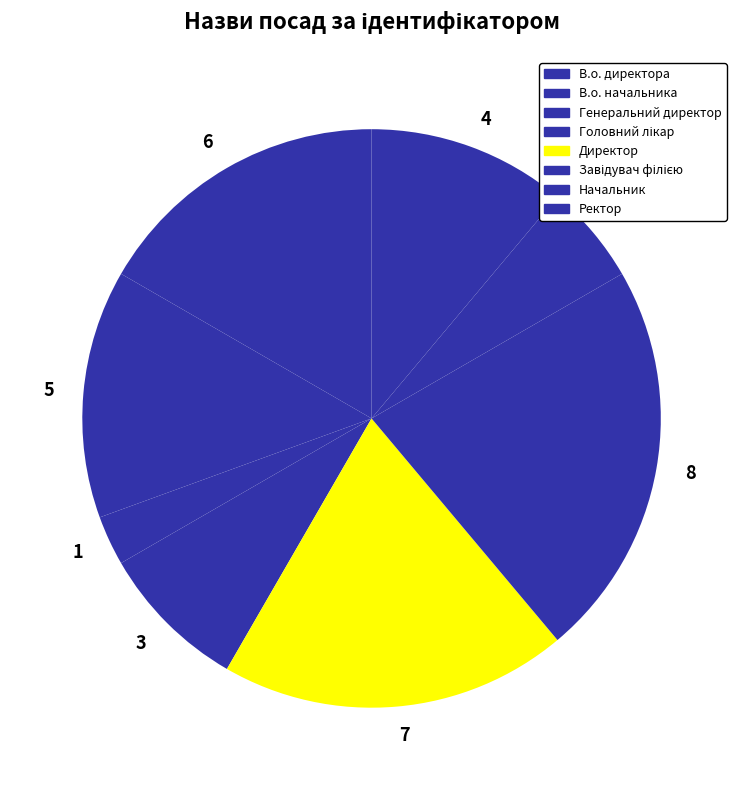

The 3 slice represents 8% of the pie. True or false?

True